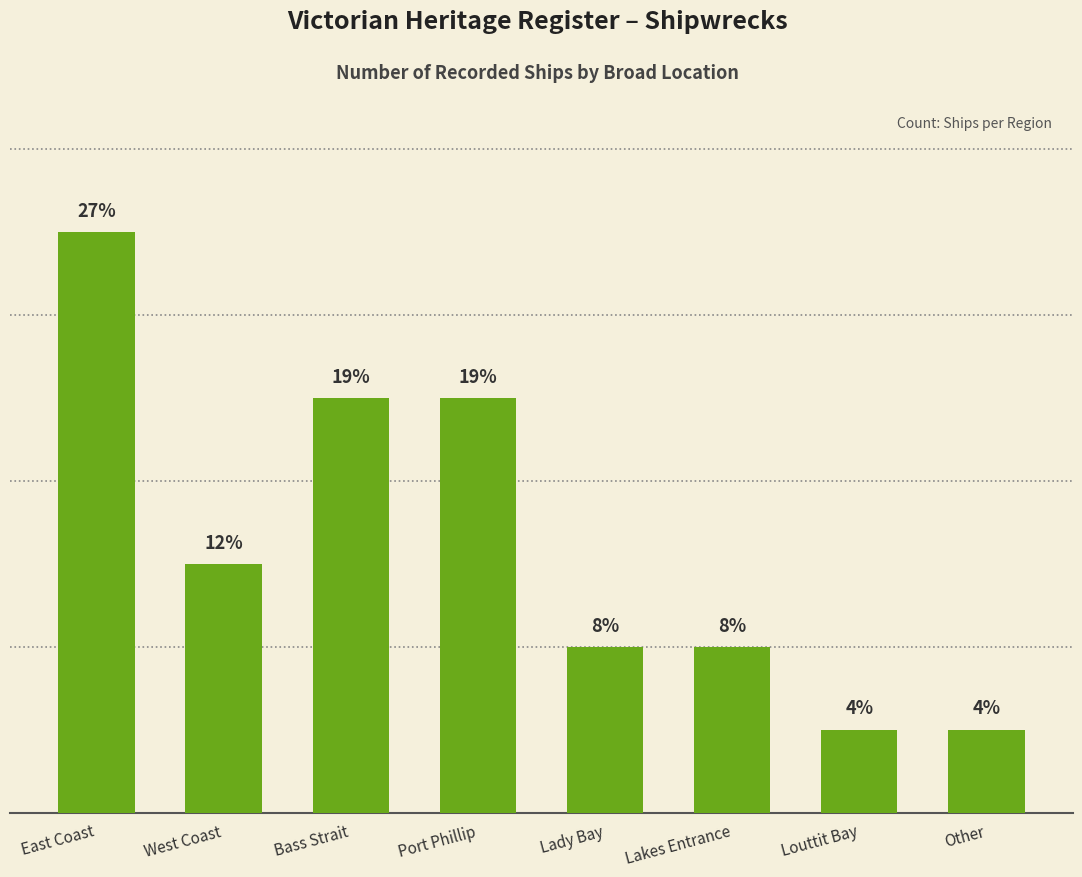

What is the label of the 1st bar from the right?

Other